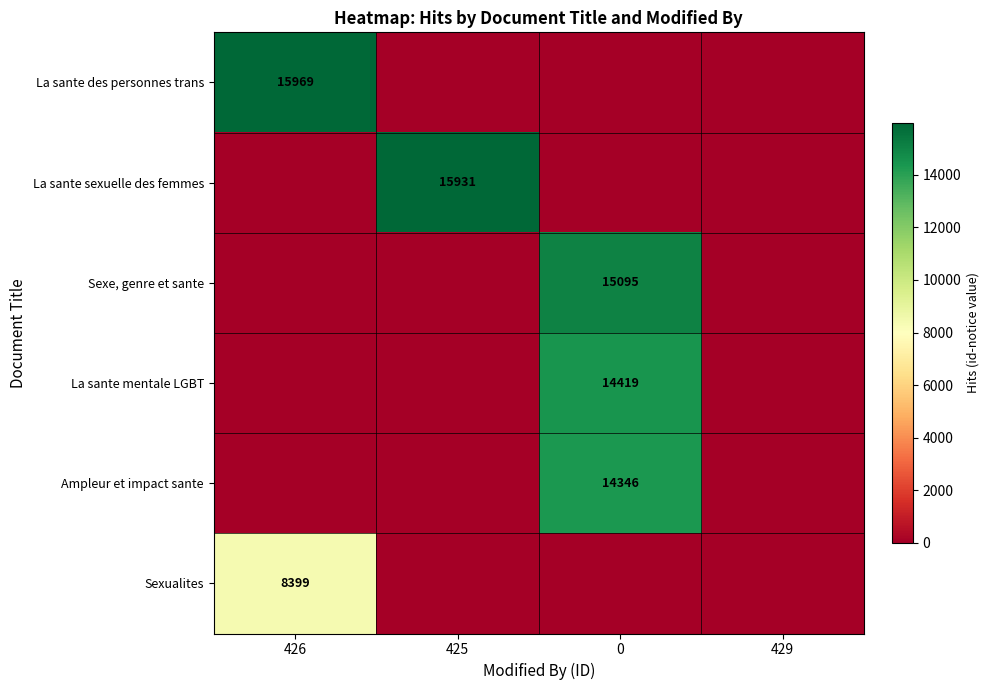

Is it true that Sexe, genre et sante equals 4169 at 0?

False